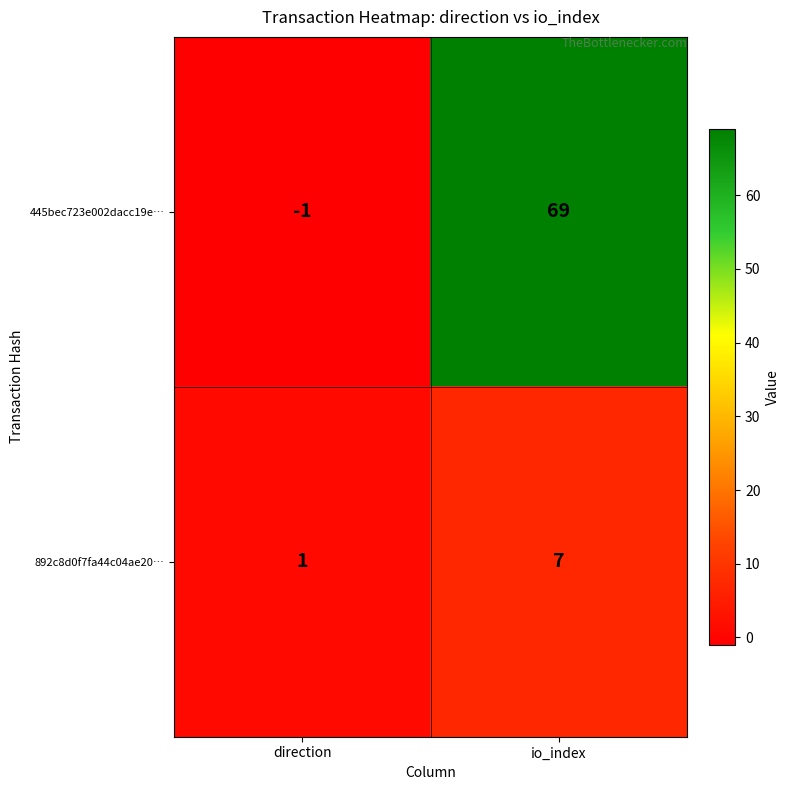

Reading left to right, what are all the values shown in this chart?

445bec723e002dacc19e…: -1	69
892c8d0f7fa44c04ae20…: 1	7